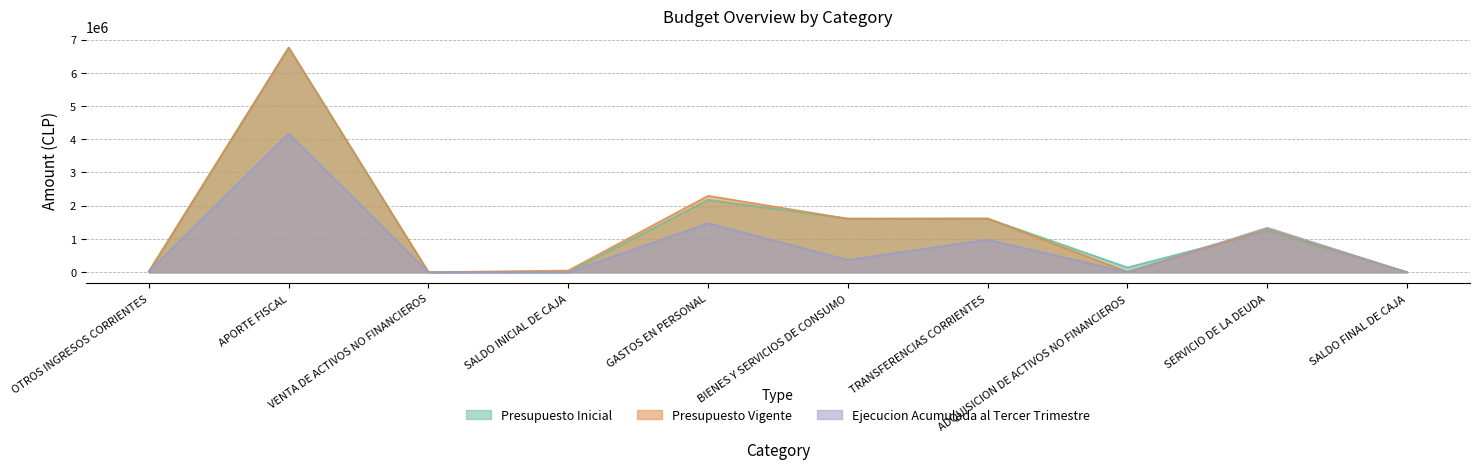

In Presupuesto Inicial, how many points are lower than both neighbors (excluding endpoints)?

3